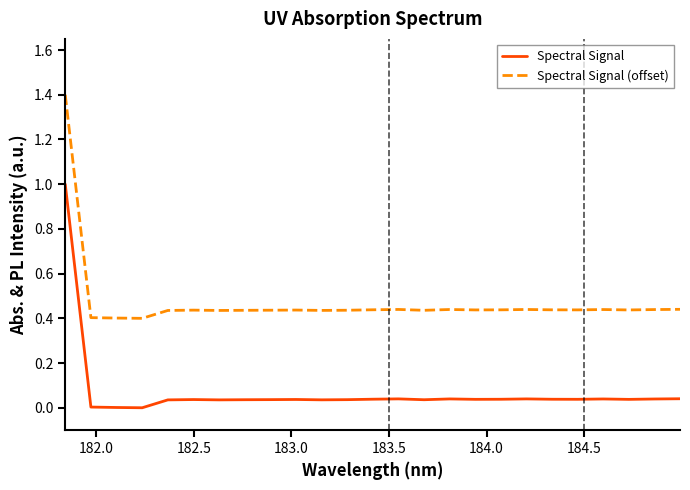

List the series in order of their peak value, highest first.

Spectral Signal (offset), Spectral Signal